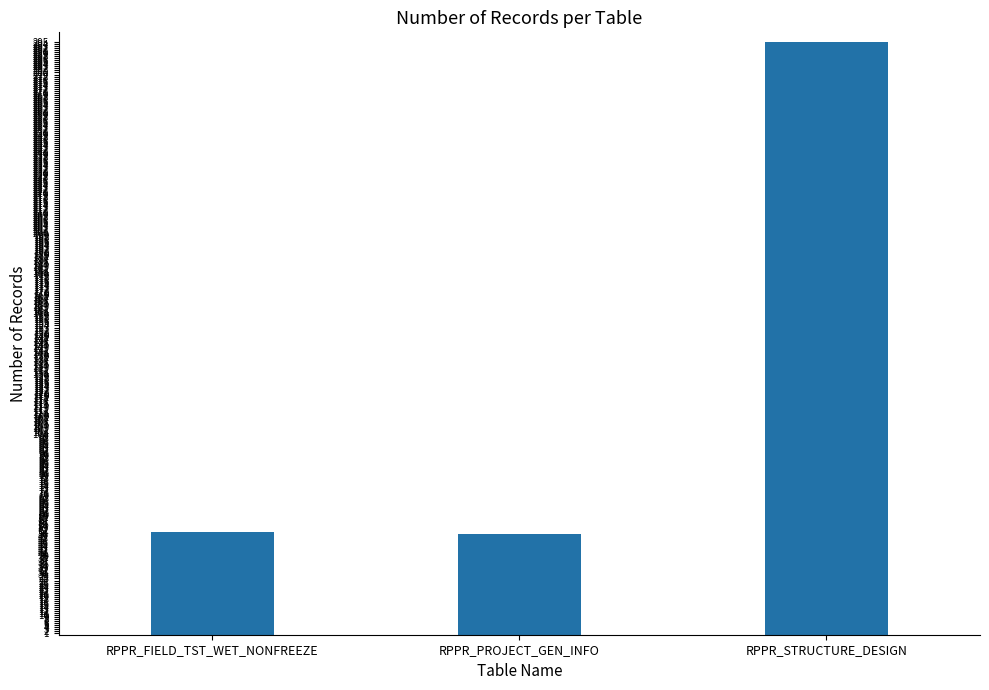

What is the sum of the values at RPPR_FIELD_TST_WET_NONFREEZE and RPPR_STRUCTURE_DESIGN?

346